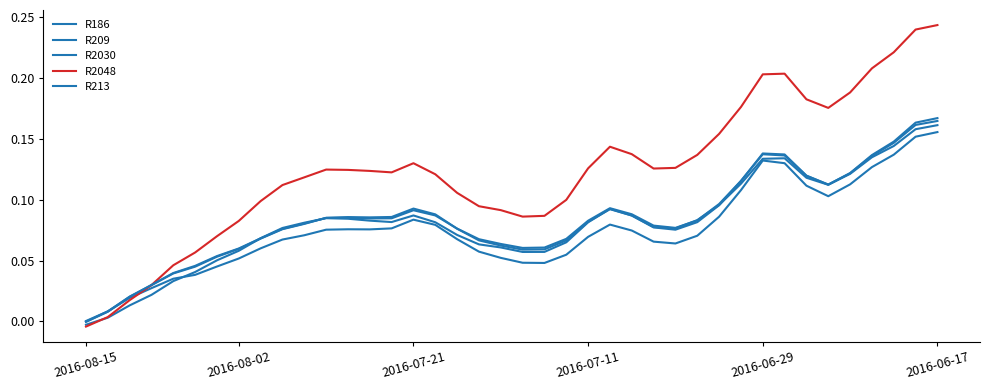

Is this an area chart (filled region under the line)?

No